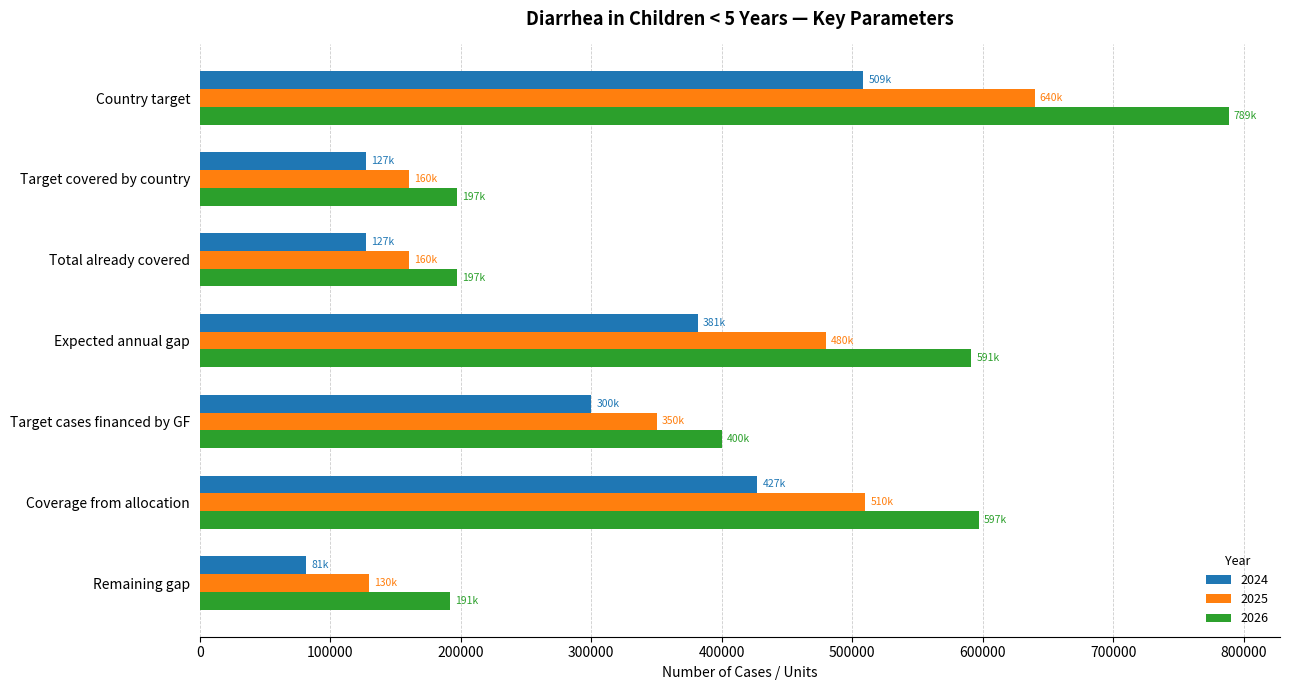

The value of 2026 at Total already covered is 197137.2. True or false?

True